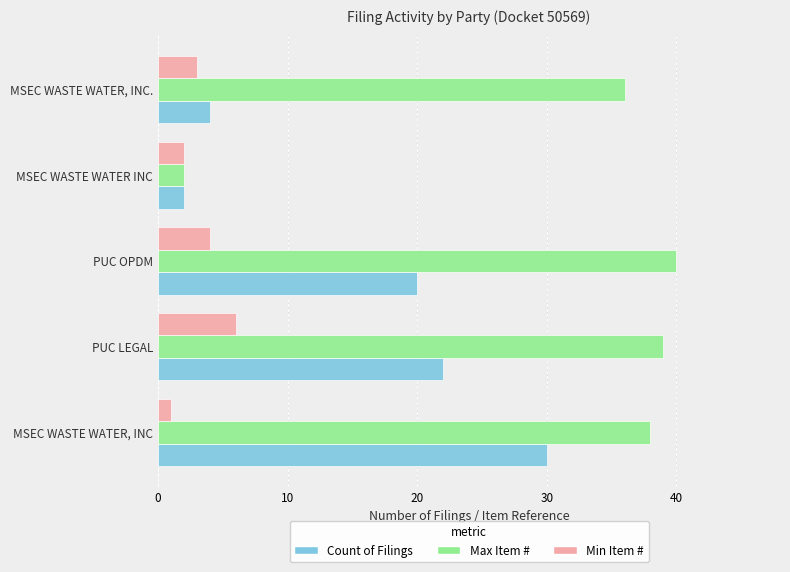

Which series has the largest total across all categories?

Max Item #